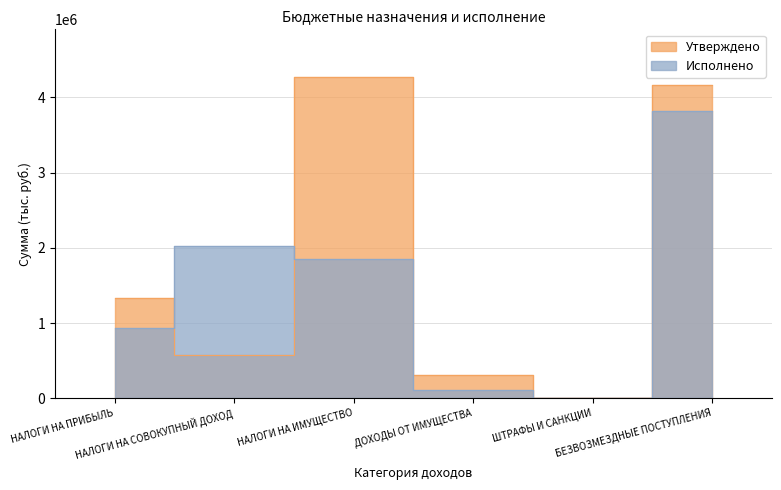

At which category does Исполнено reach its first local peak?

НАЛОГИ НА СОВОКУПНЫЙ ДОХОД